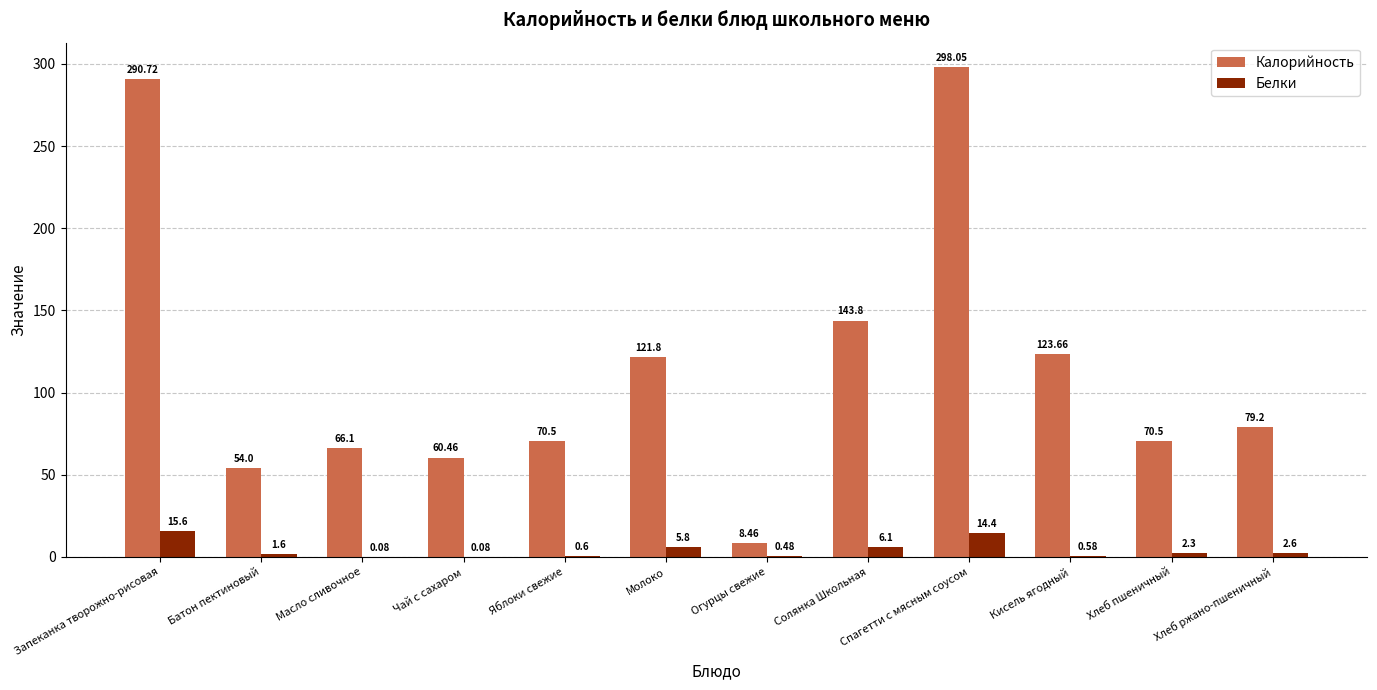

At which category does the chart reach its peak across all series?

Спагетти с мясным соусом